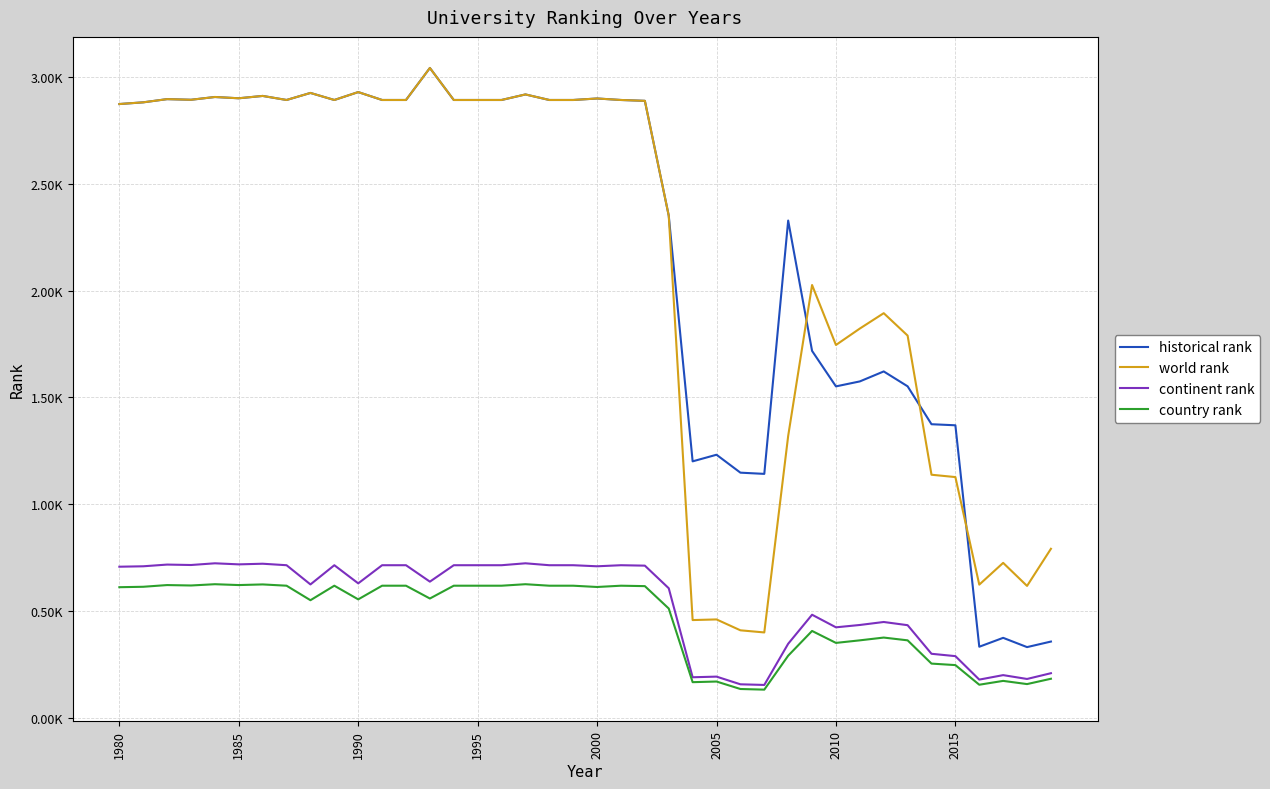

How many categories are shown in the chart?

40